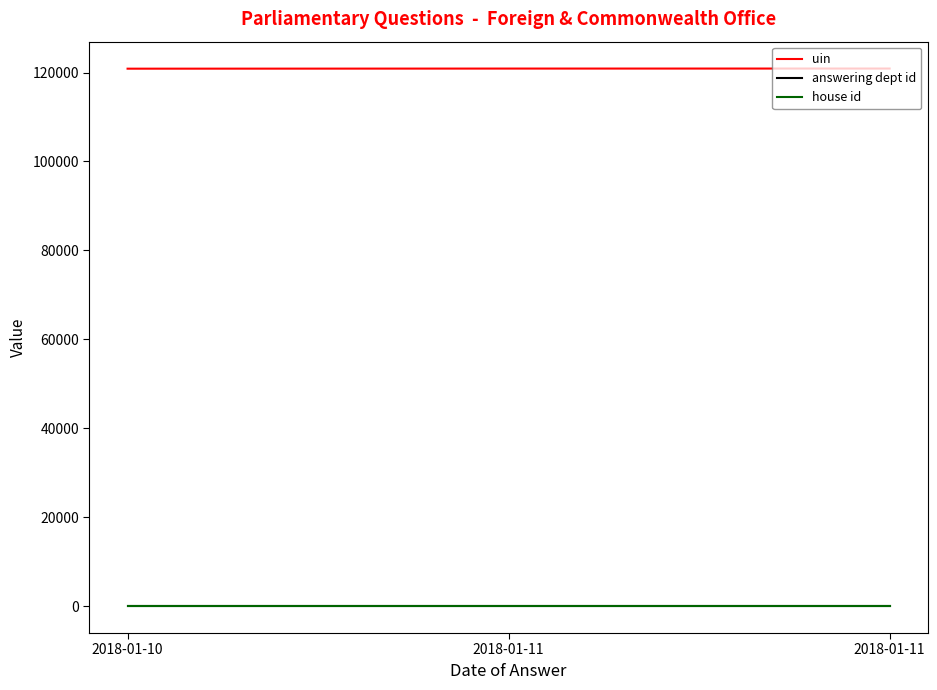

At which label does uin reach its peak?

2018-01-11